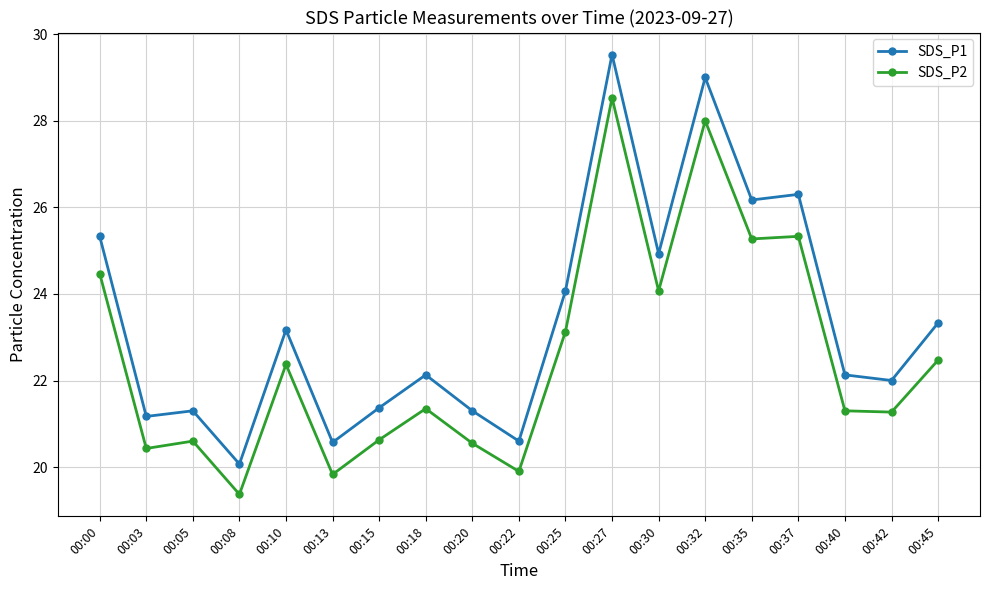

Is the value of SDS_P2 at 00:22 greater than the value of SDS_P1 at 00:37?

No